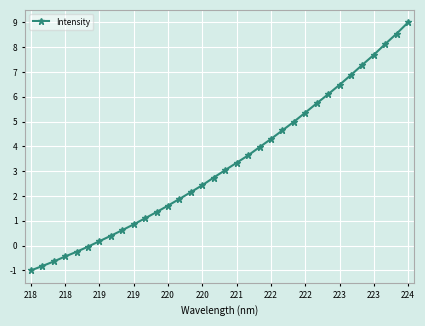

What is the difference between the maximum and second lowest values?

9.8